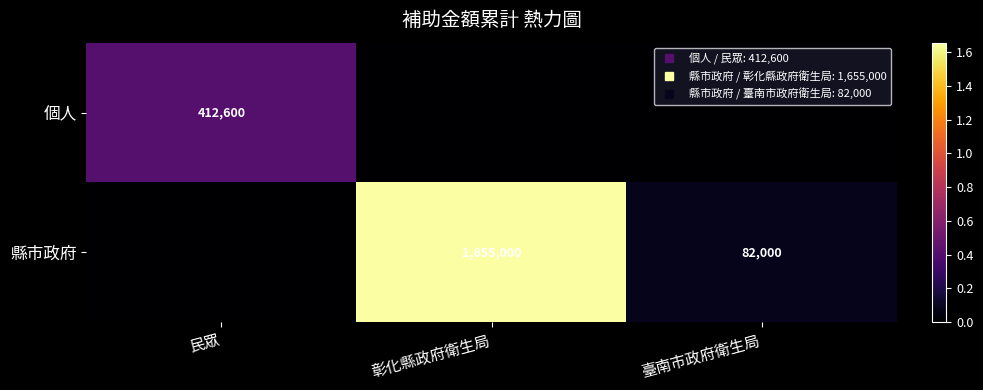

What is the difference between the highest and lowest values at 彰化縣政府衛生局?

1655000